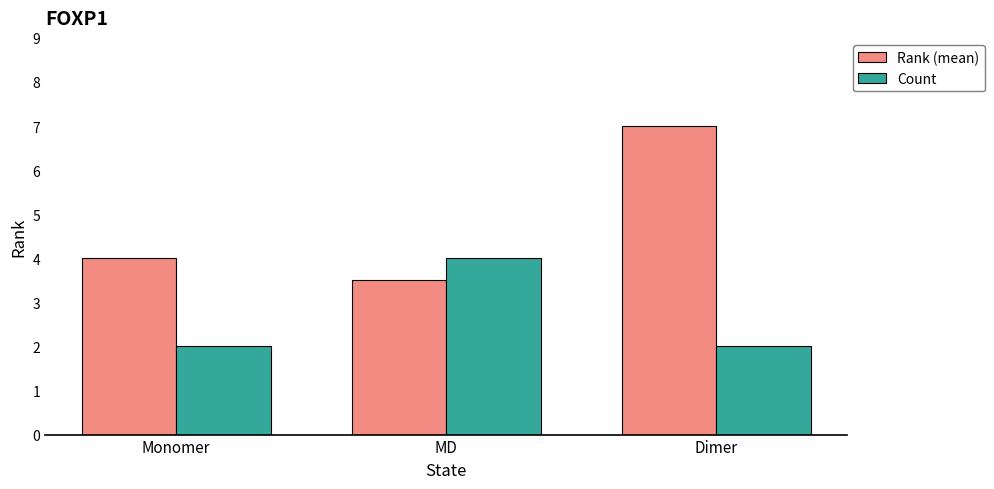

Which series has the largest total across all categories?

Rank (mean)